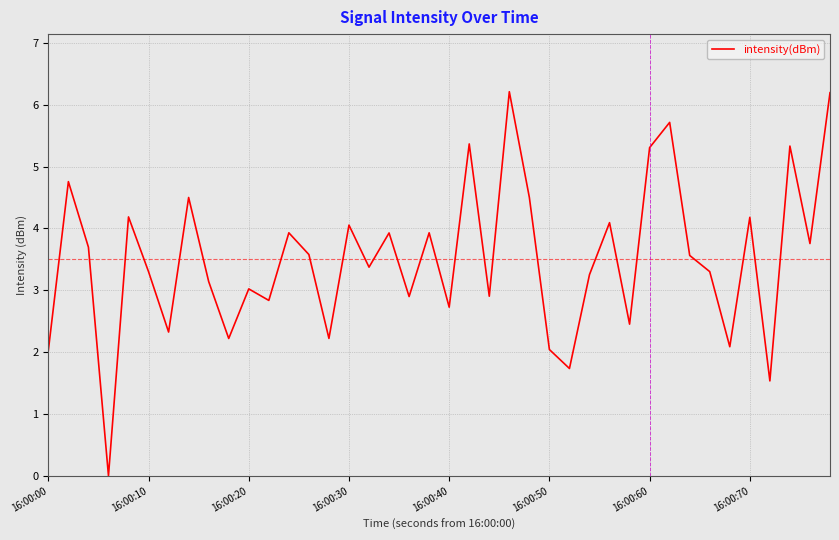

What is the maximum value shown in the chart?

6.2